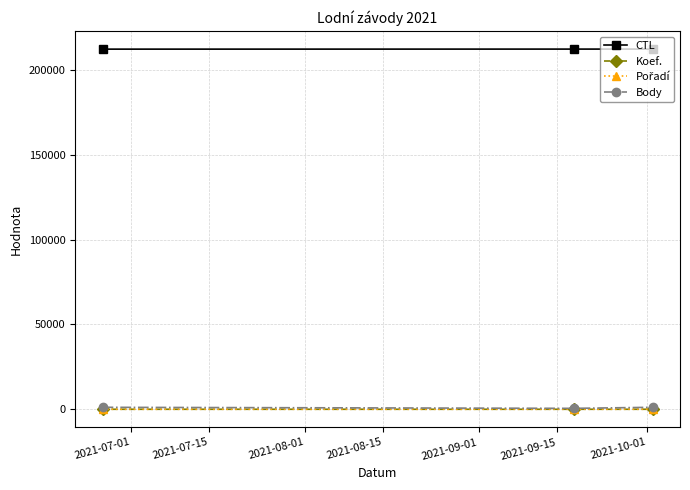

Which series has the largest total across all categories?

CTL